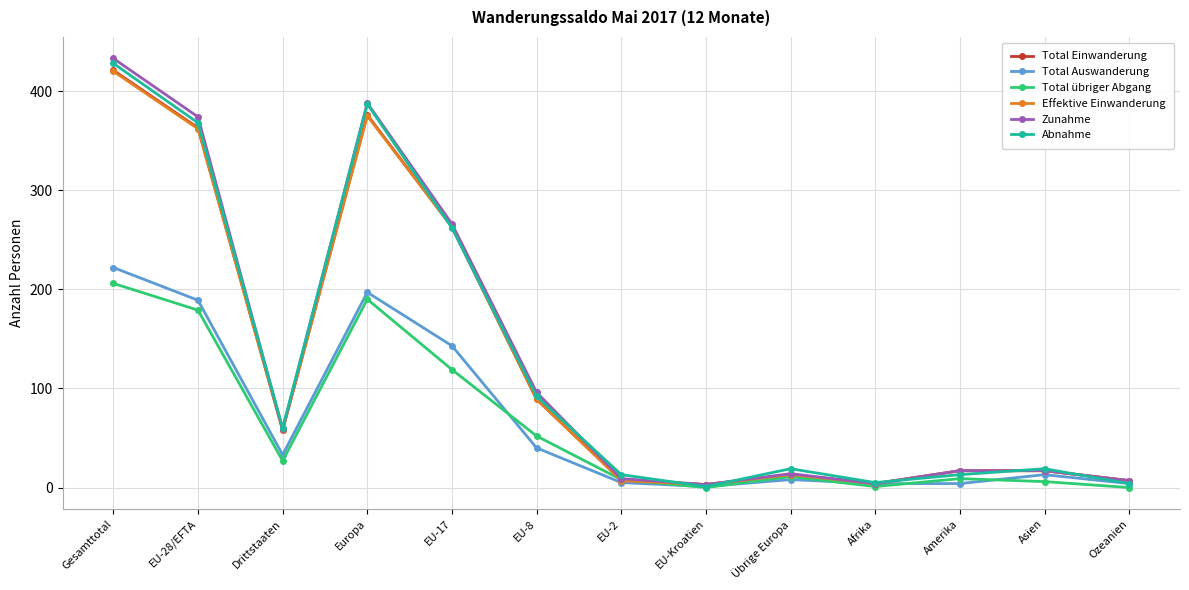

What is the maximum value for Total übriger Abgang?

206